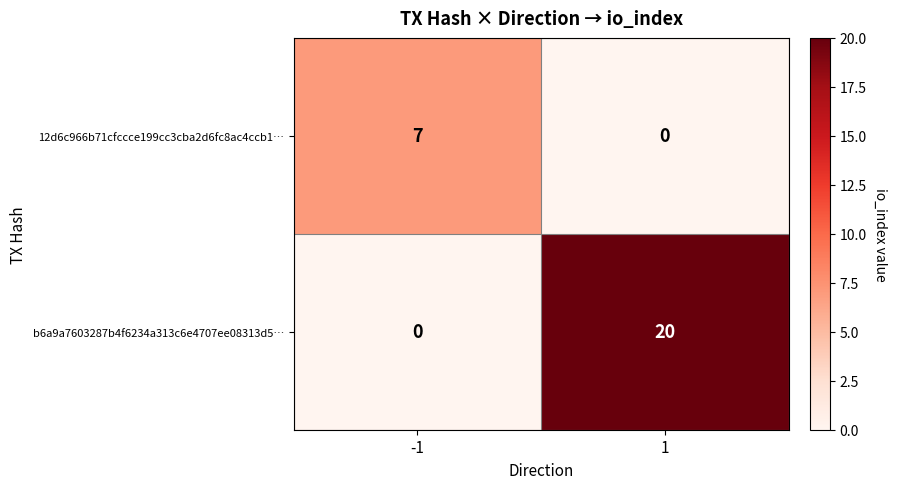

List the series in order of their overall mean, lowest first.

12d6c966b71cfccce199cc3cba2d6fc8ac4ccb1…, b6a9a7603287b4f6234a313c6e4707ee08313d5…